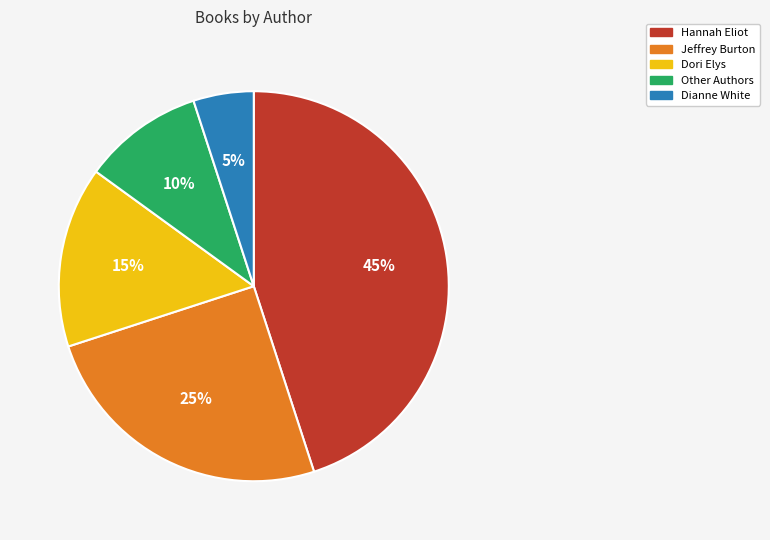

To the nearest percent, what is the difference between the largest and smallest slice percentages?

40%